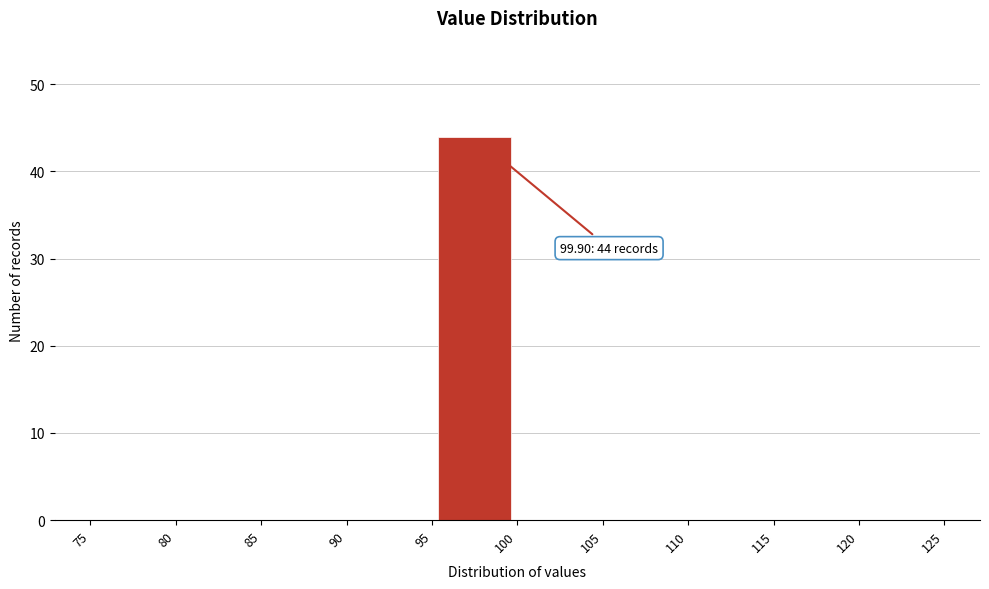

Over which range of the x-axis is the bar tallest?

95 to 100